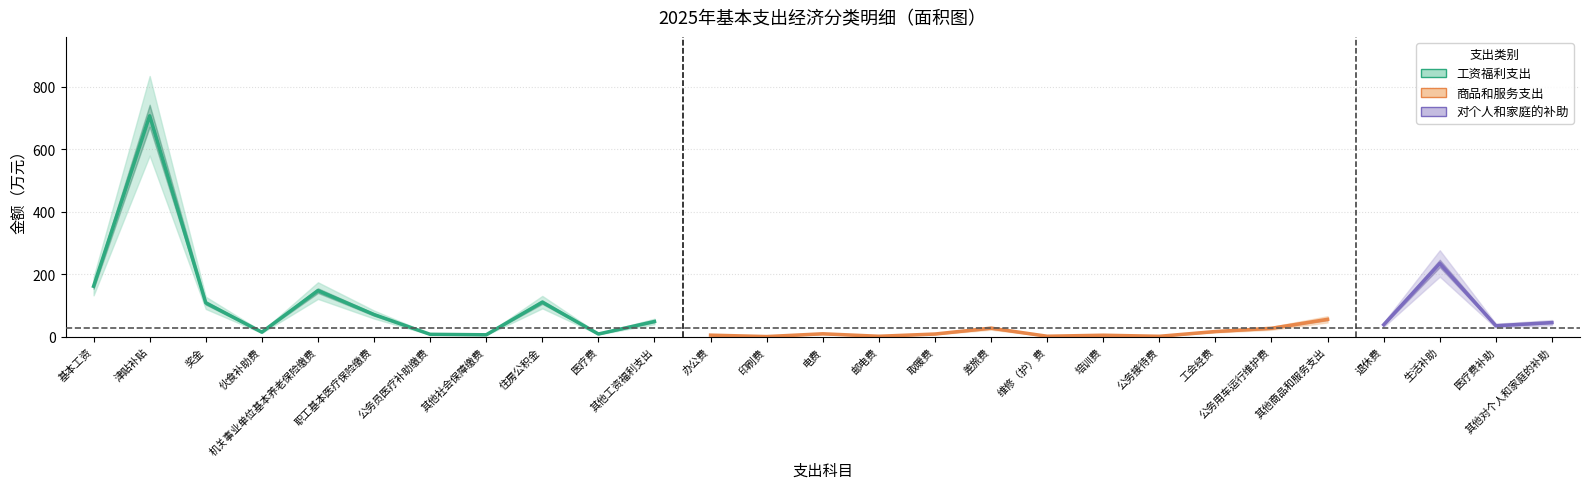

Which label corresponds to the smallest value in the chart?

印刷费